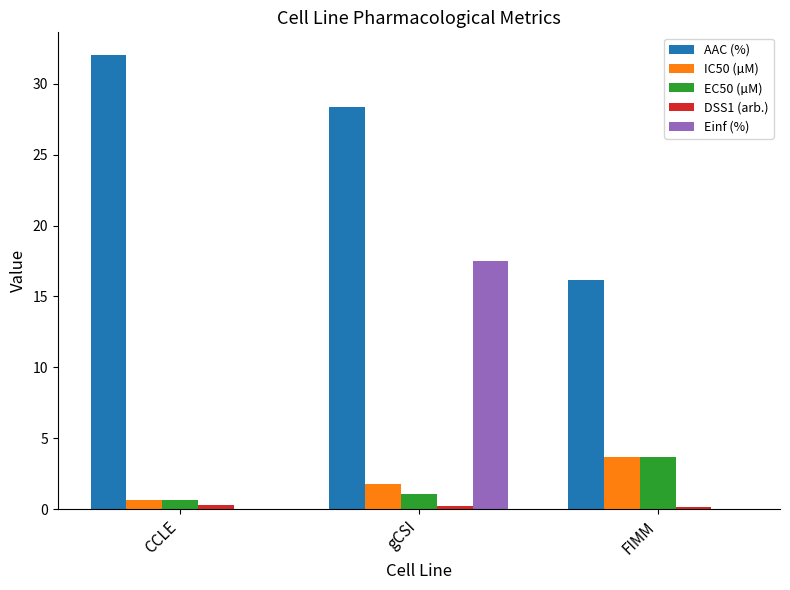

At which category is the sum across all series the highest?

gCSI